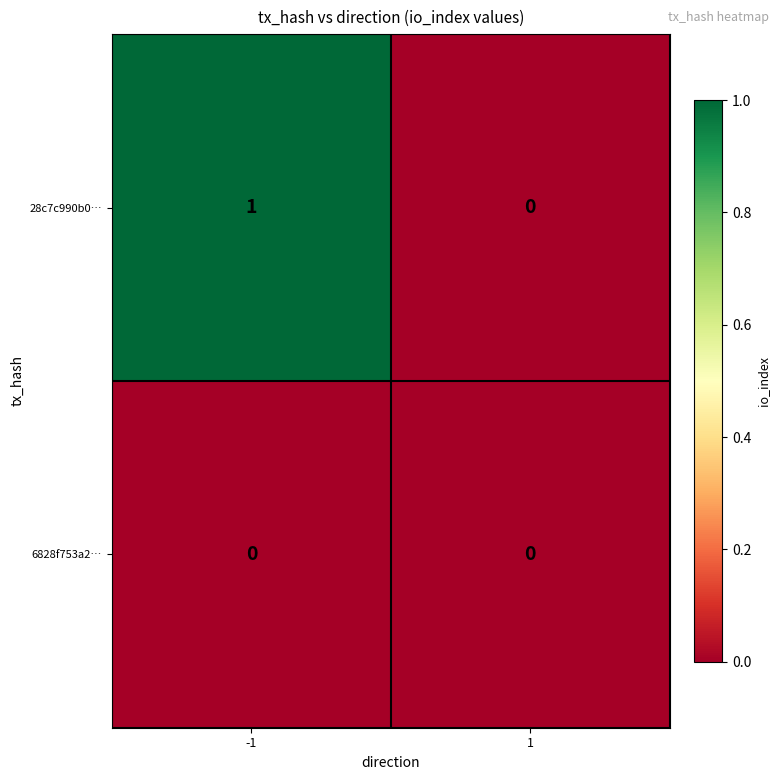

Reading left to right, transcribe all the data shown in this chart.

28c7c990b0…: 1	0
6828f753a2…: 0	0